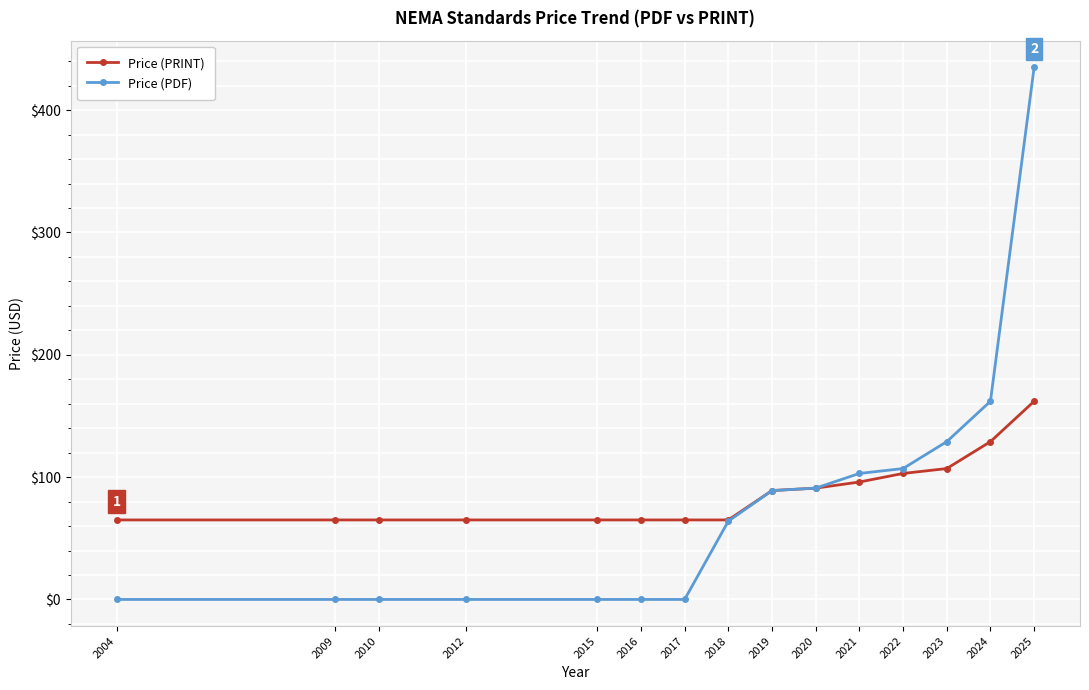

The Price (PDF) series shows 131 at 2012. True or false?

False